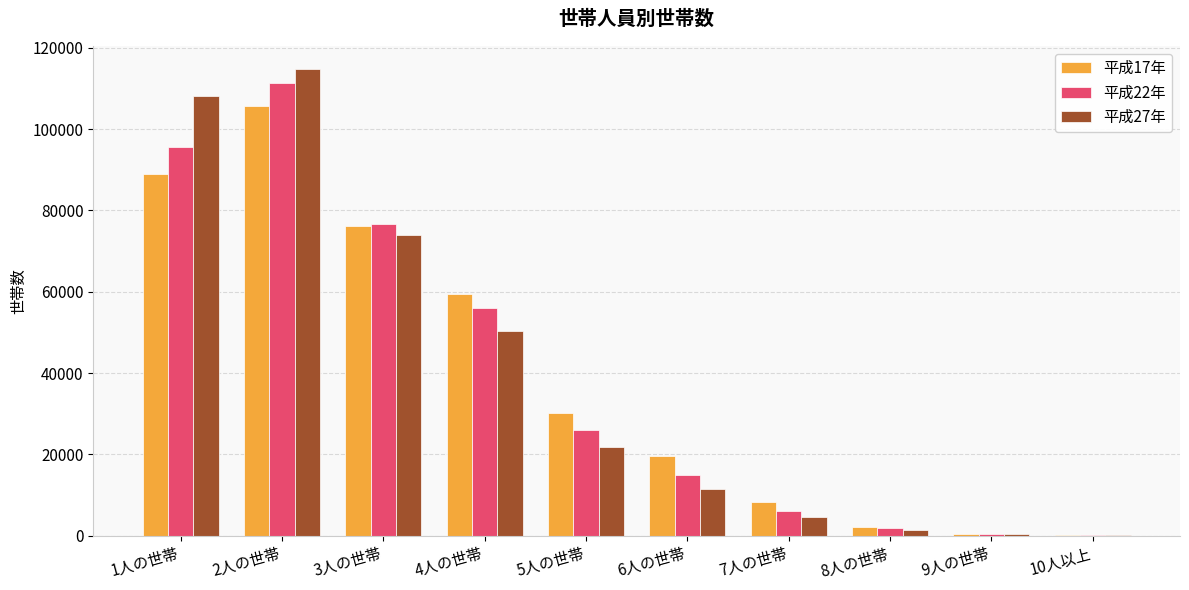

Which label corresponds to the largest value in the chart?

2人の世帯